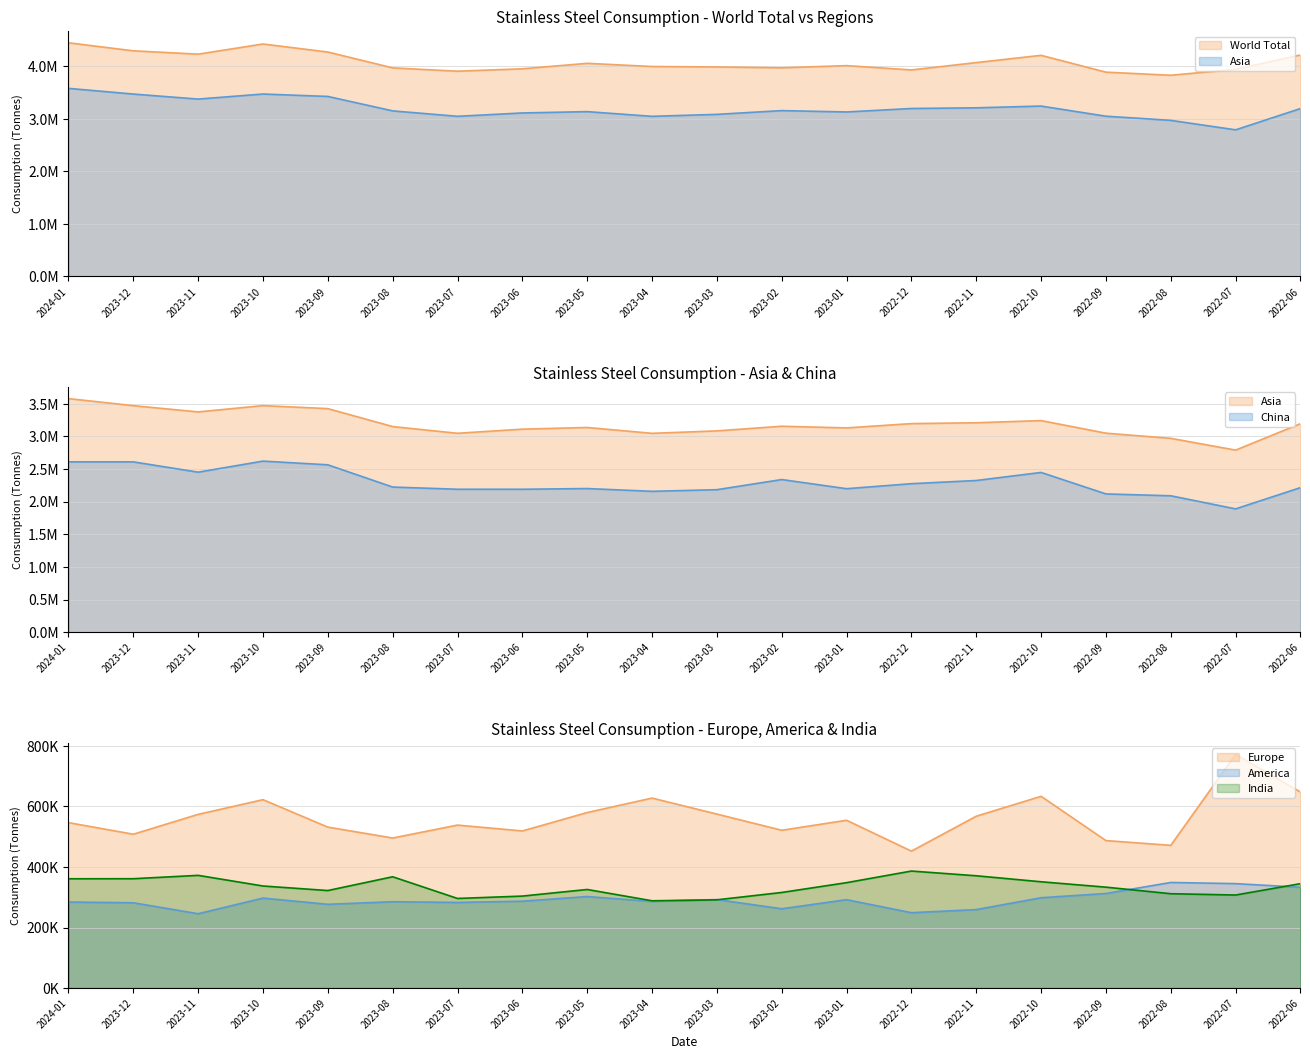

What is the label of the 19th point from the right?

2023-12